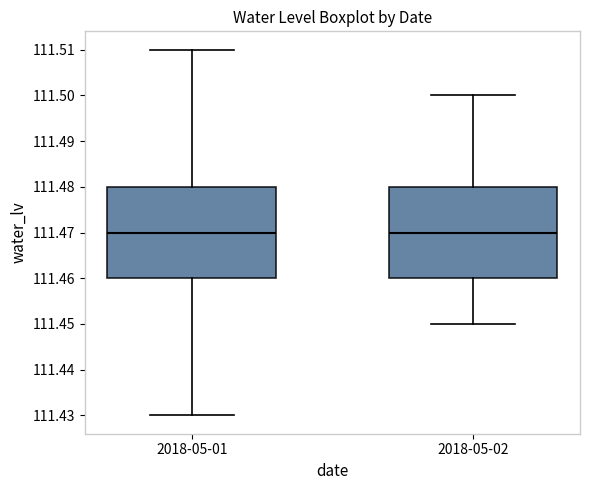

Where is the lower edge of the box for 2018-05-02 on the y-axis? The values are not printed on the chart, so give them approximately, as read against the axis.

111.46